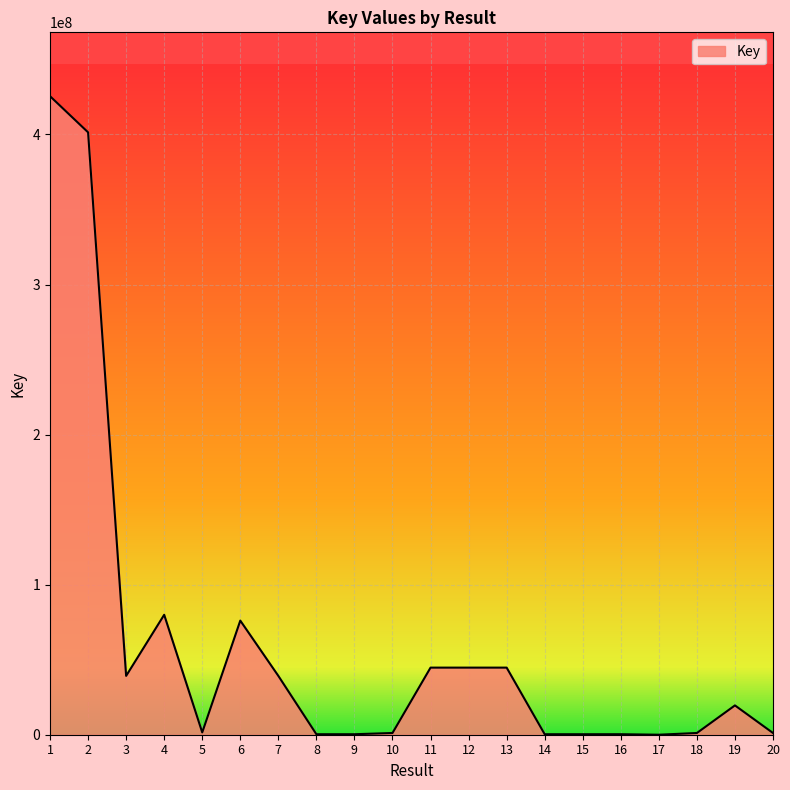

What is the difference between the maximum and minimum values?

425516890